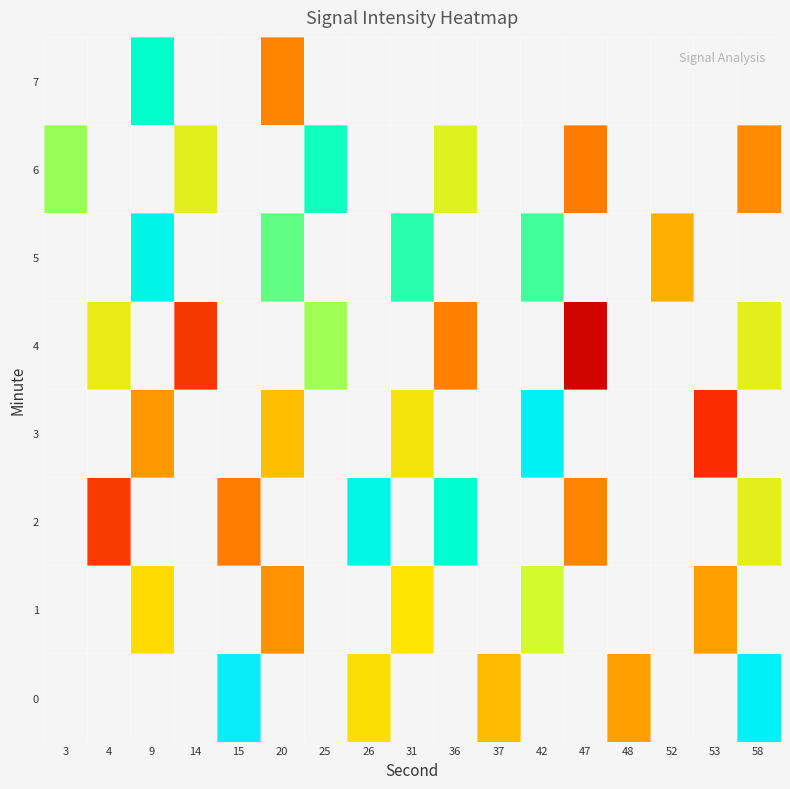

Which has a higher value, 9 or 3?

3